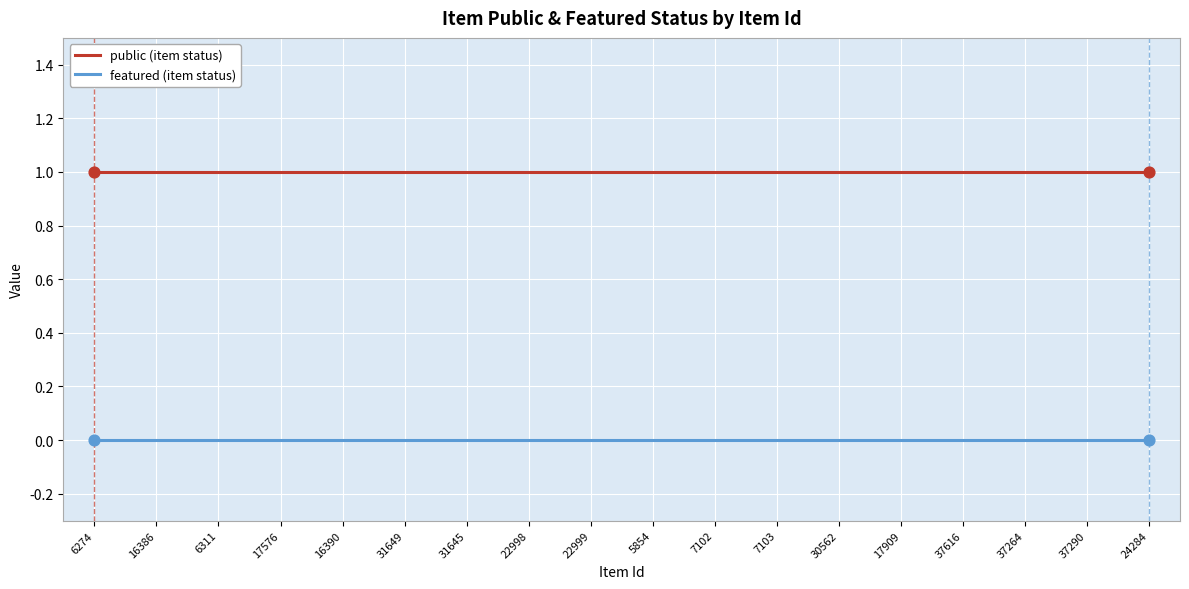

At how many categories does at least one series exceed 0?

18